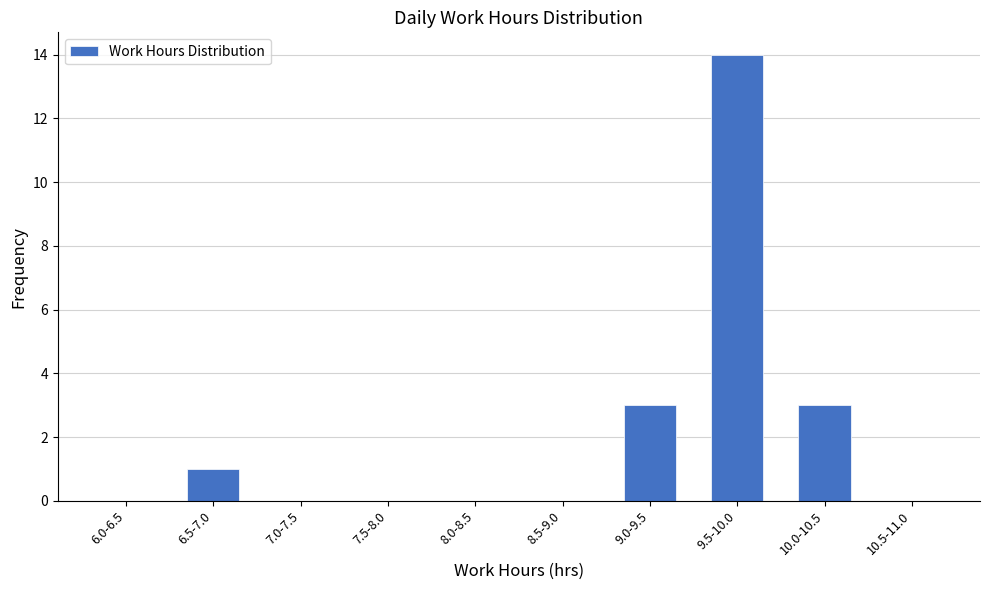

Reading left to right, what are all the values shown in this chart?

6.0-6.5=0	6.5-7.0=1	7.0-7.5=0	7.5-8.0=0	8.0-8.5=0	8.5-9.0=0	9.0-9.5=3	9.5-10.0=14	10.0-10.5=3	10.5-11.0=0